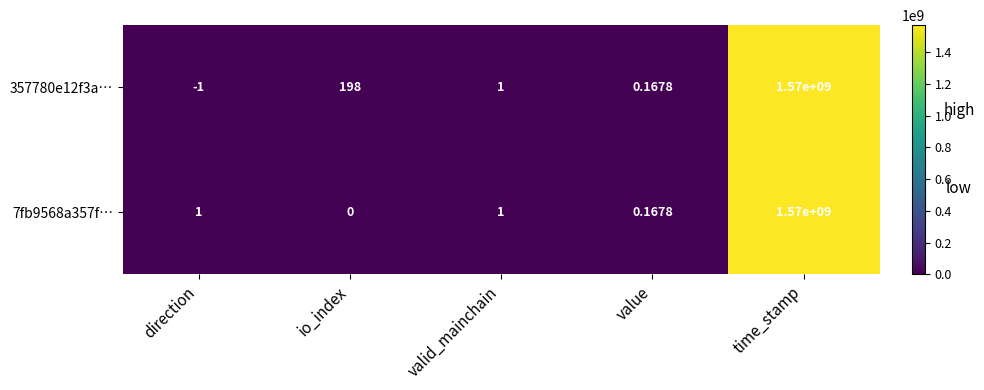

At which category is the sum across all series the highest?

time_stamp